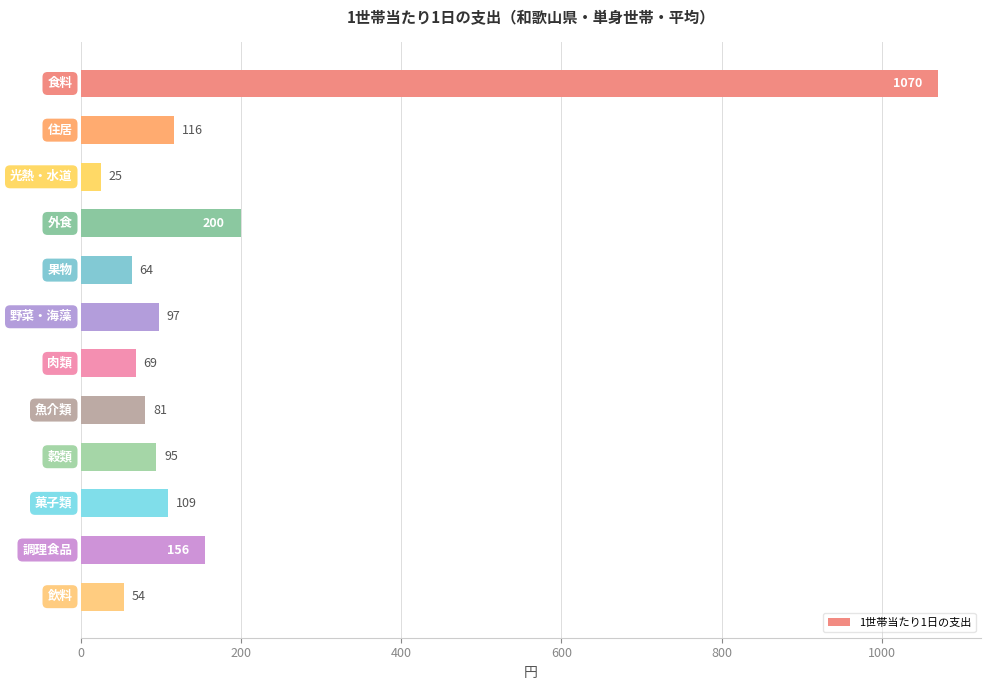

What is the smallest value displayed?

25.3